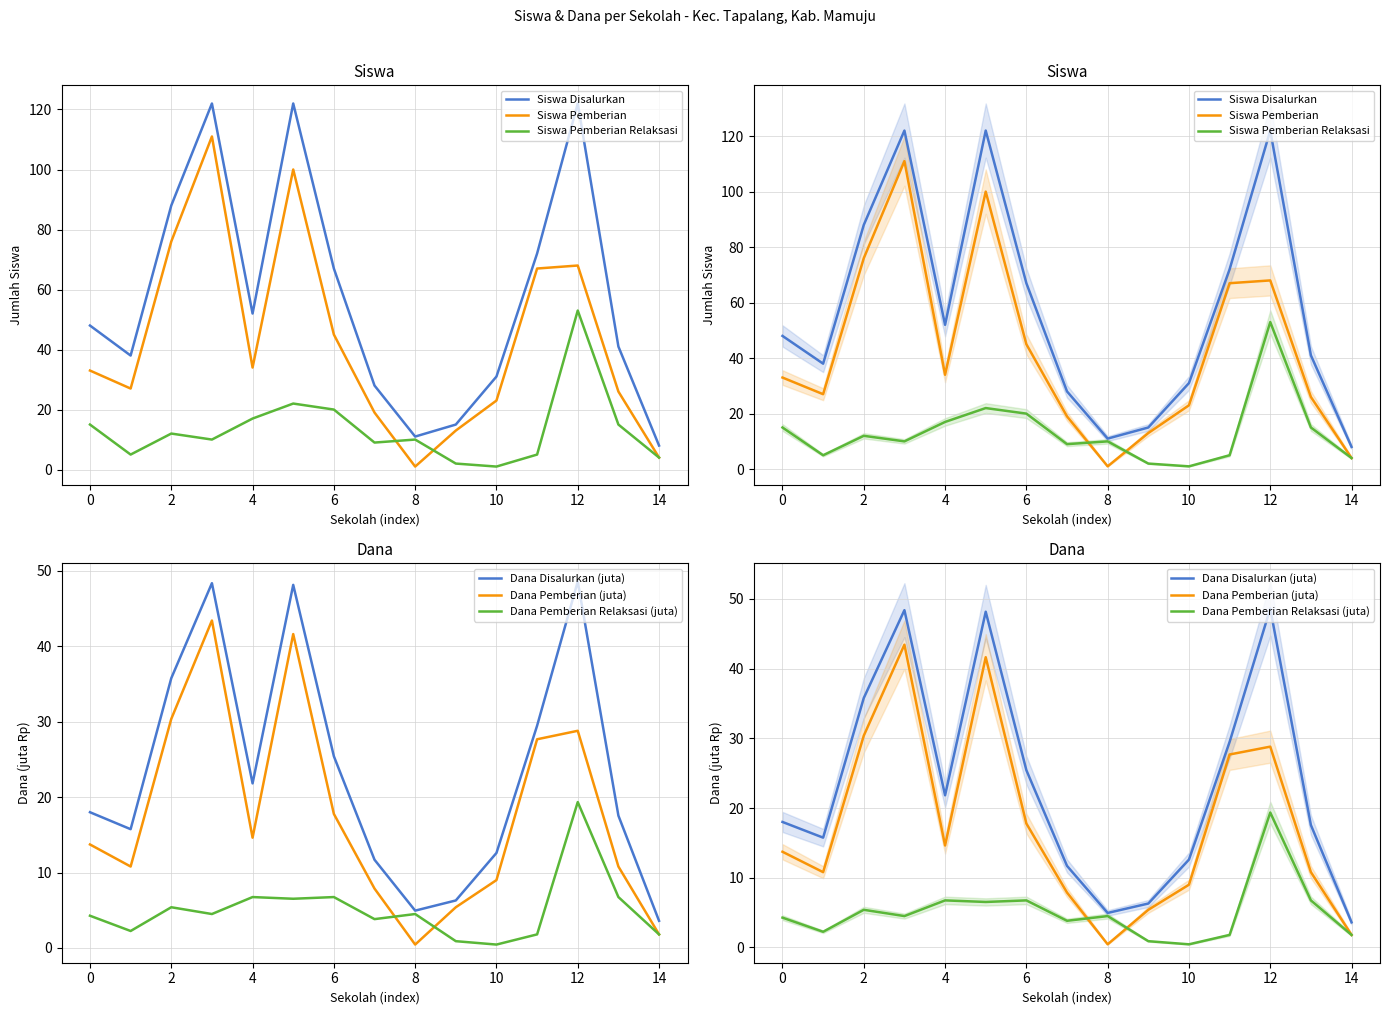

True or false: Siswa Disalurkan and Dana Pemberian Relaksasi (juta) intersect in this chart.

False